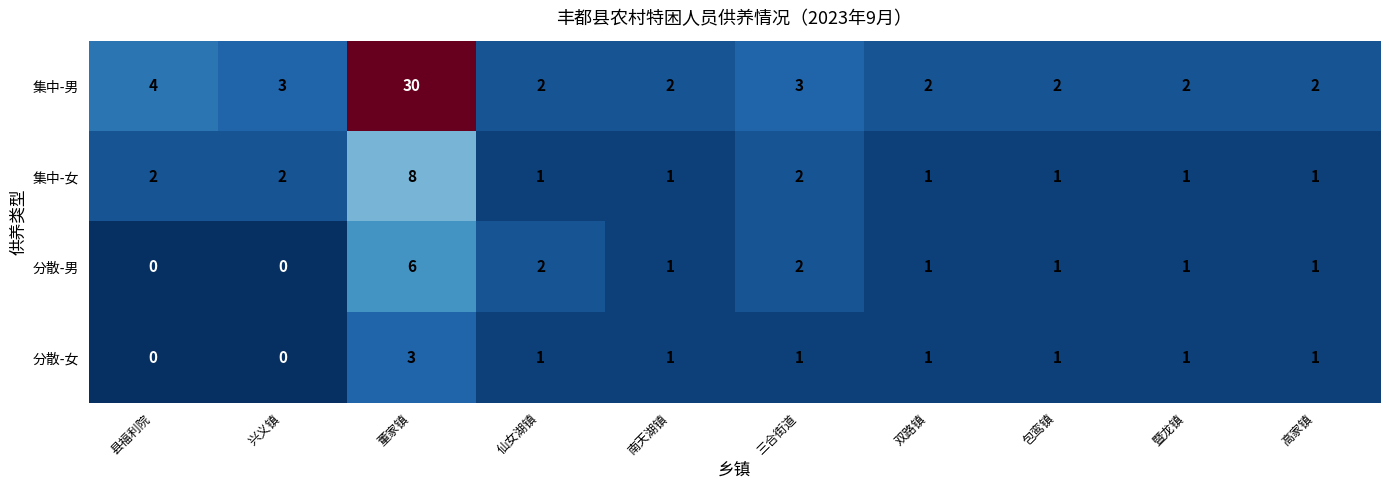

What is the total value across all series at 县福利院?

6